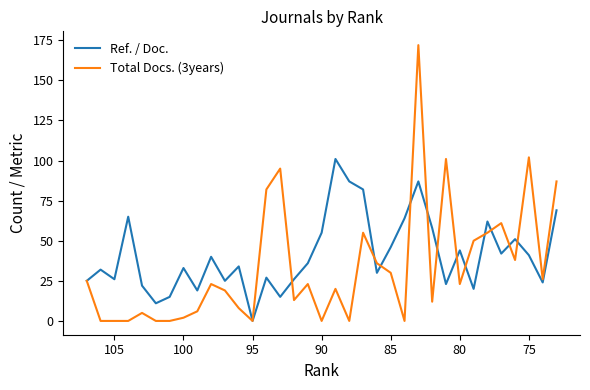

Count the number of categories in the chart.

35